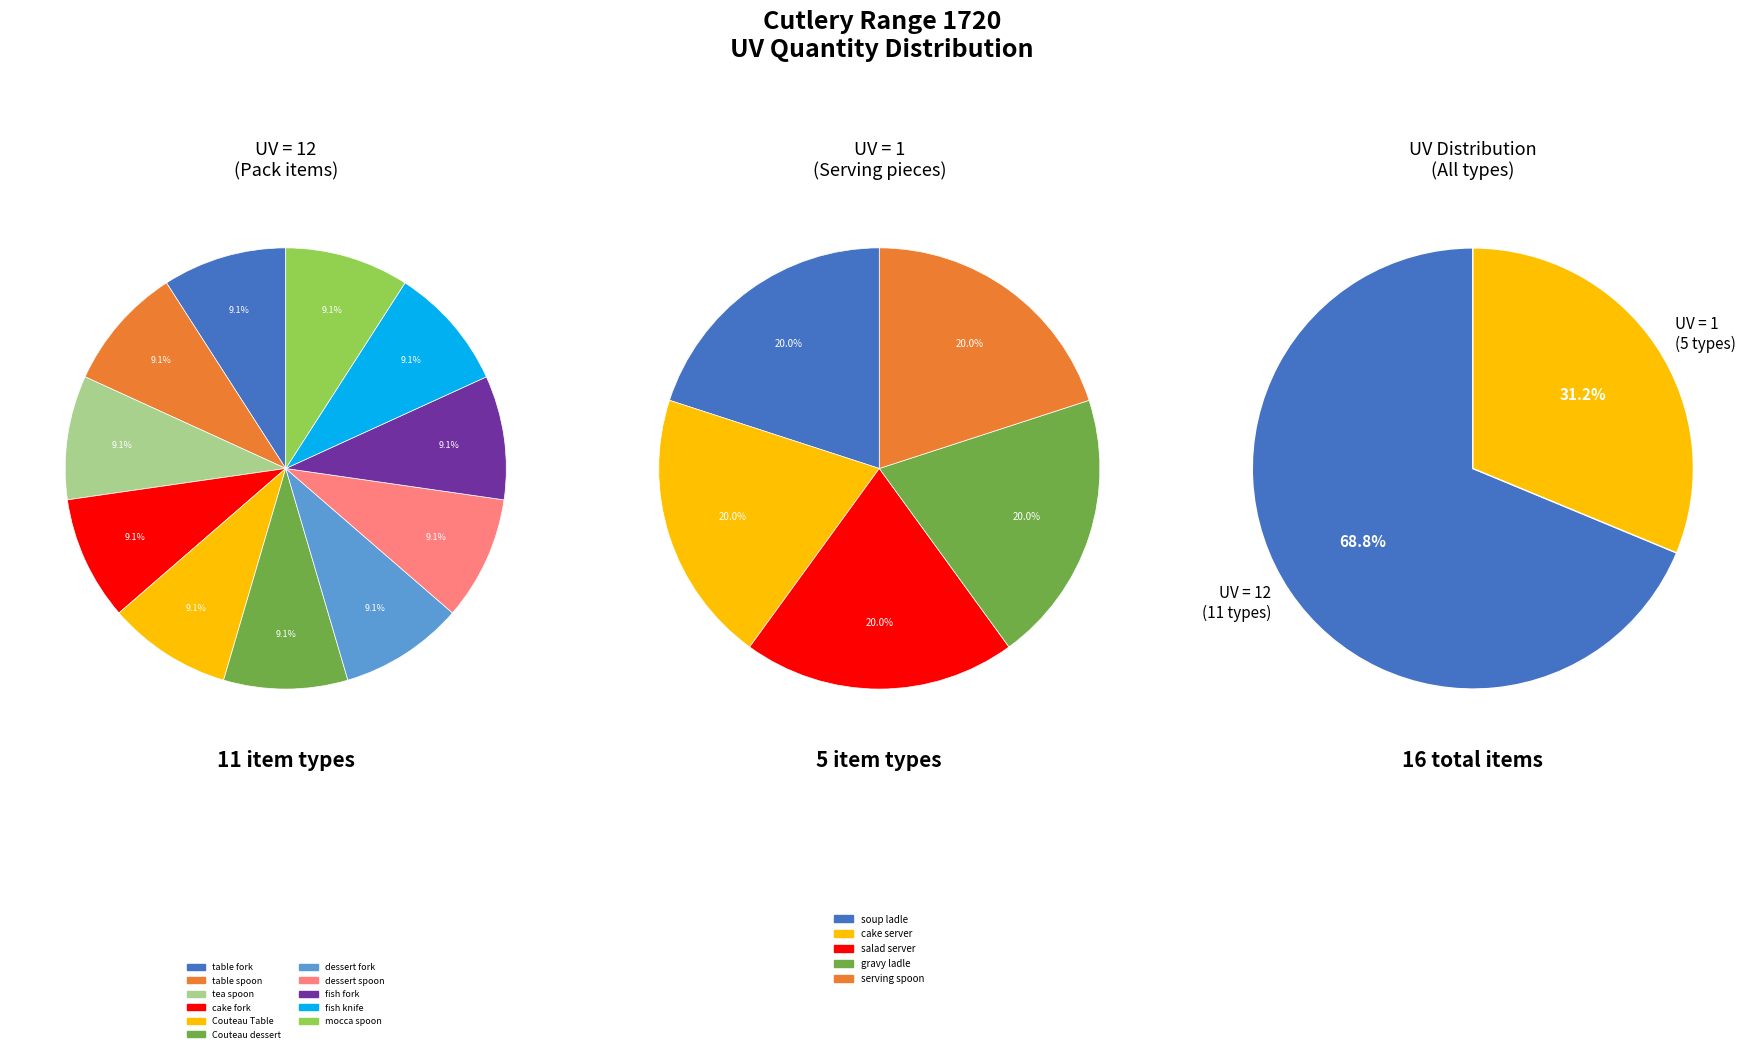

Do serving spoon and dessert fork together represent more than half of the pie?

No